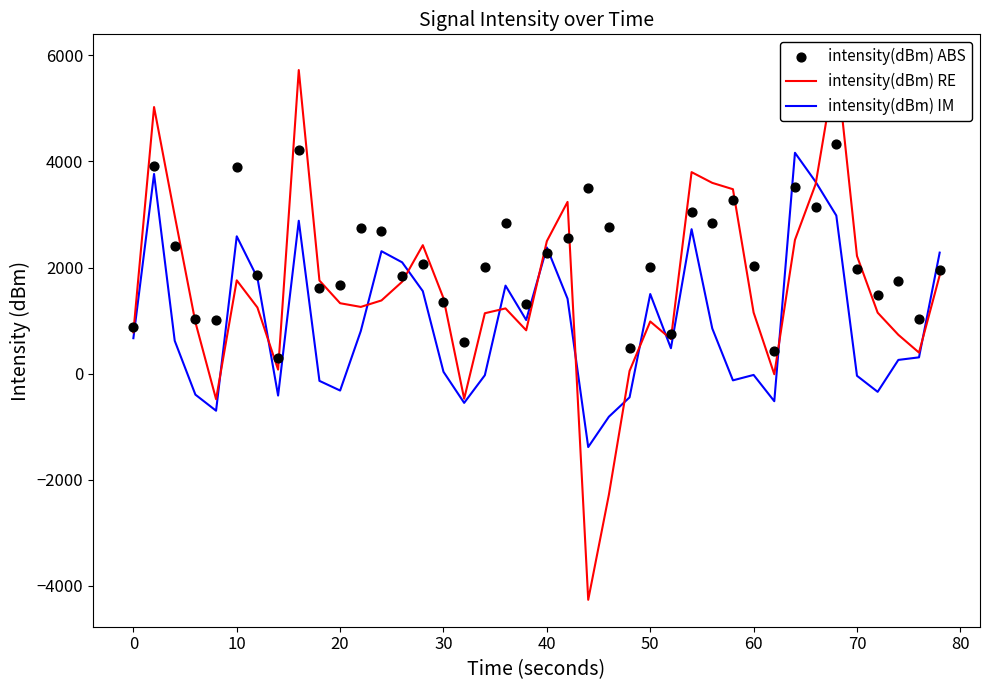

Which series has the largest total across all categories?

intensity(dBm) ABS